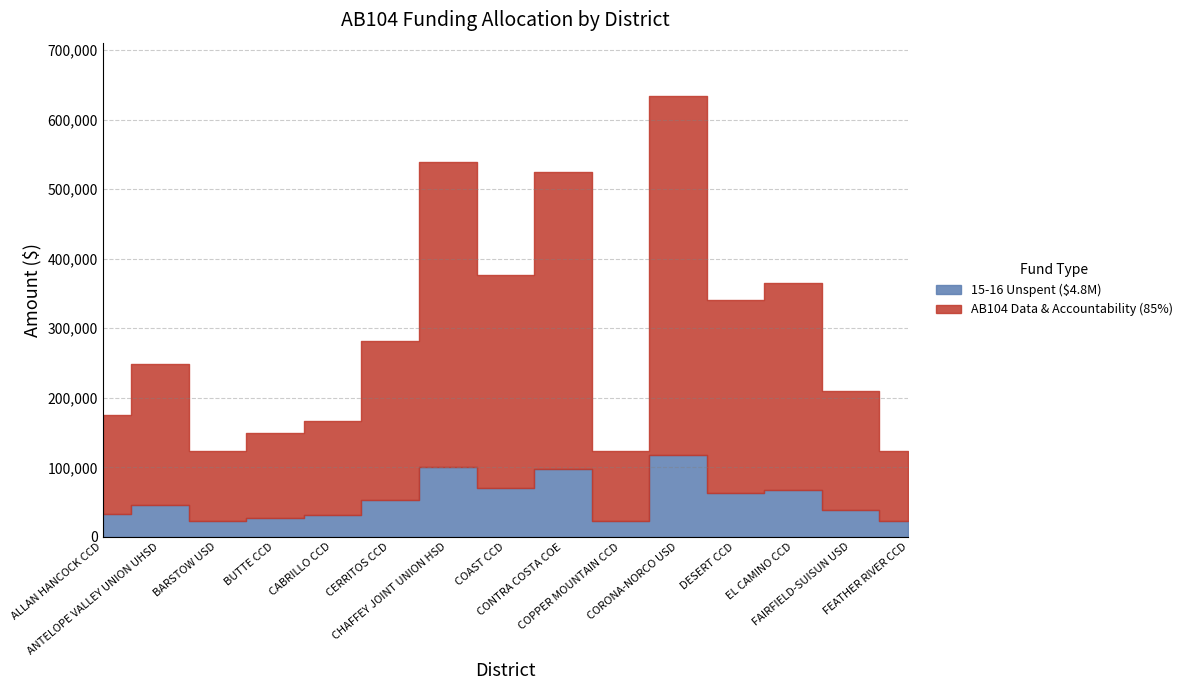

True or false: 15-16 Unspent ($4.8M) and AB104 Data & Accountability (85%) cross at least once.

False